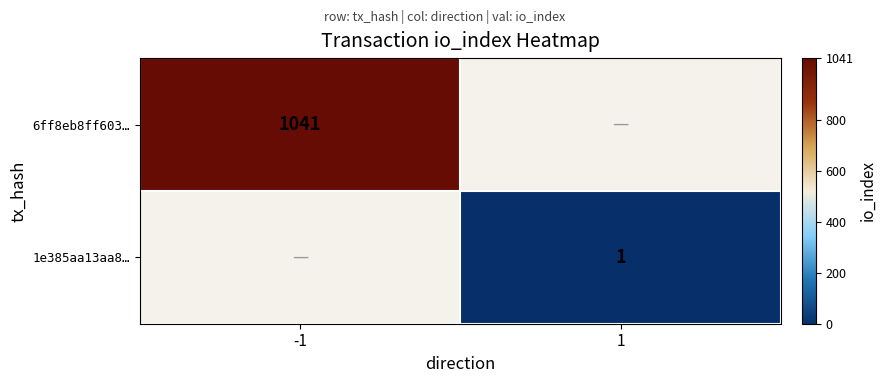

Which has a higher value, 1 or -1?

-1